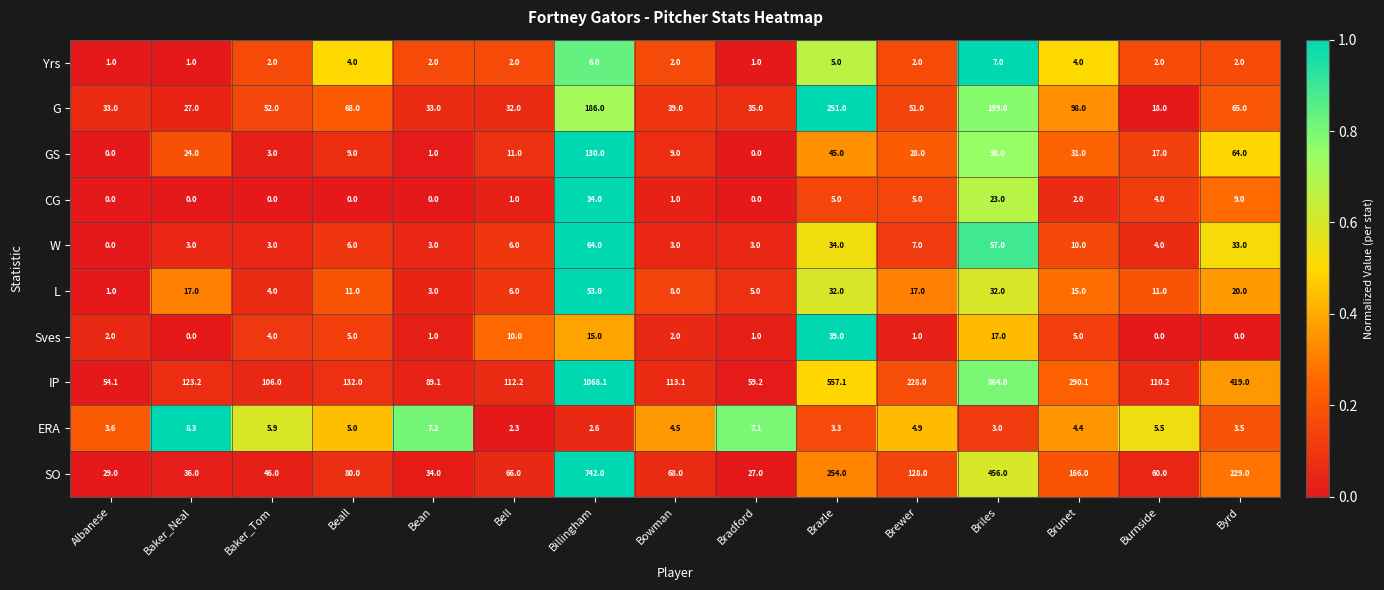

What is the sum of the CG values at Burnside and Briles?

27.0